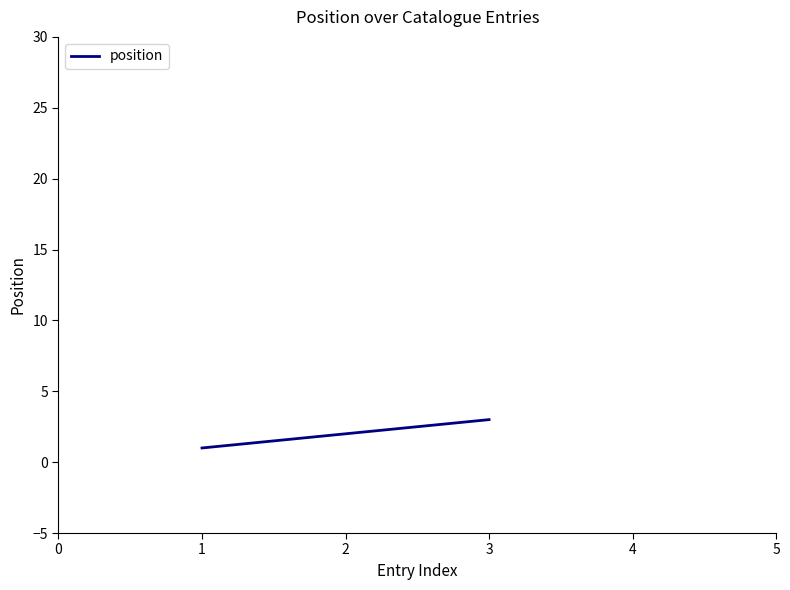

What is the change in value from 2 to 3?

+1